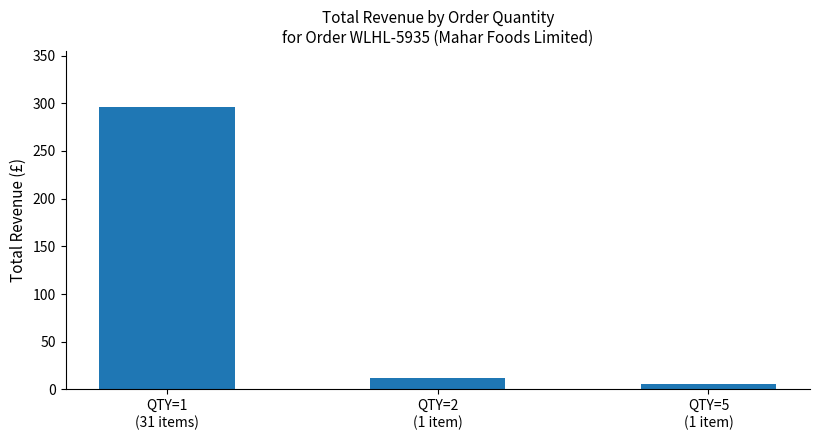

How many values are below 12?

1